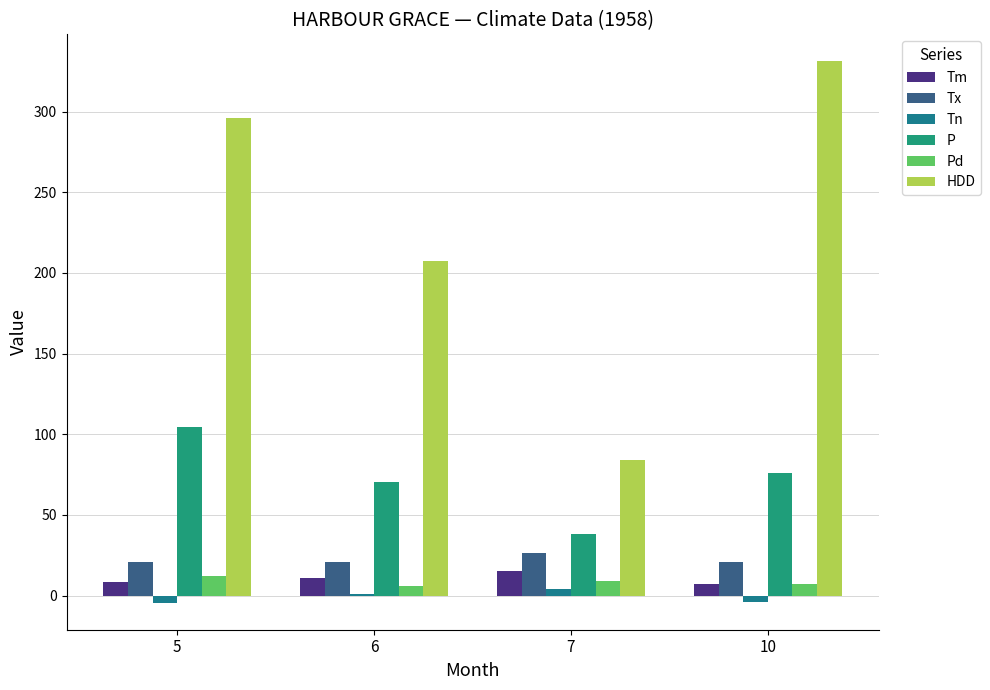

Which series changed the most between 5 and 10?

HDD